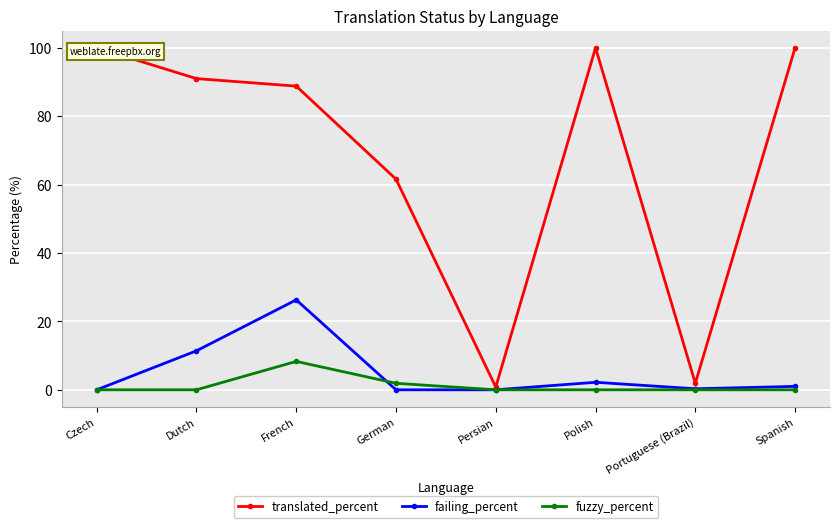

How many interior local valleys does the failing_percent series have?

1